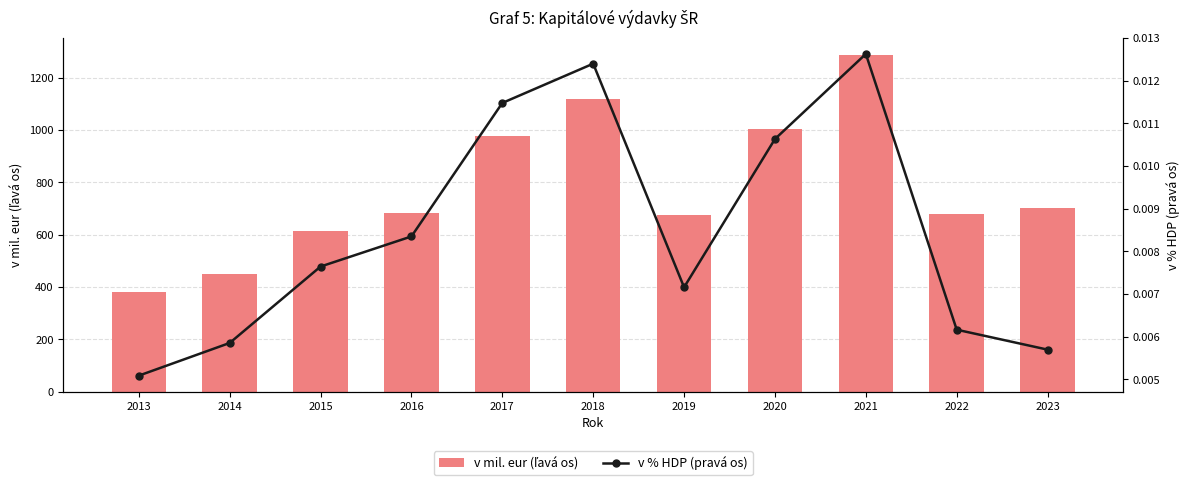

Are the bars horizontal?

No